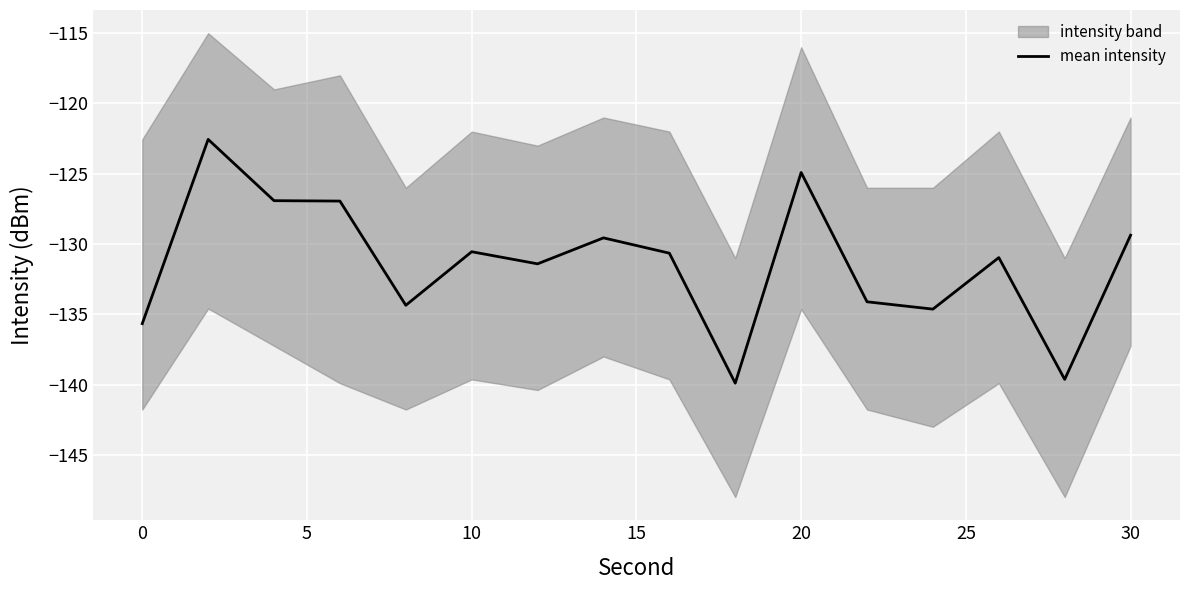

What is the lowest value of the mean intensity series?

-139.9